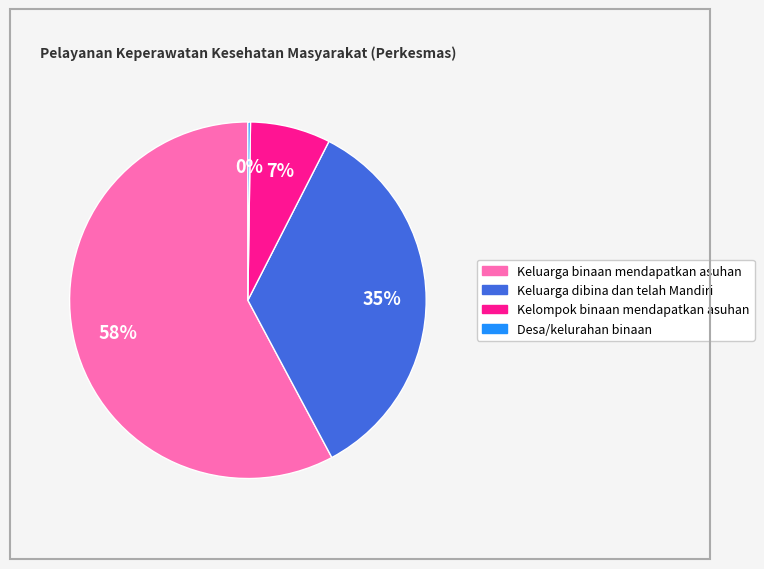

To the nearest percent, what percentage of the pie is Keluarga dibina dan telah Mandiri?

35%